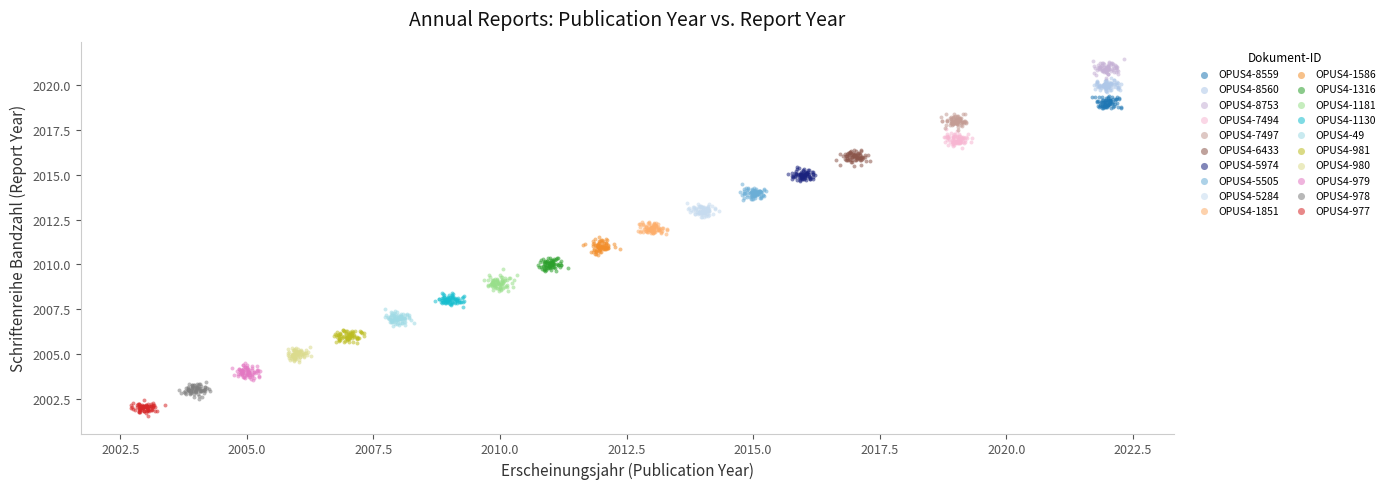

Which series contains the highest Y value?

OPUS4-8753